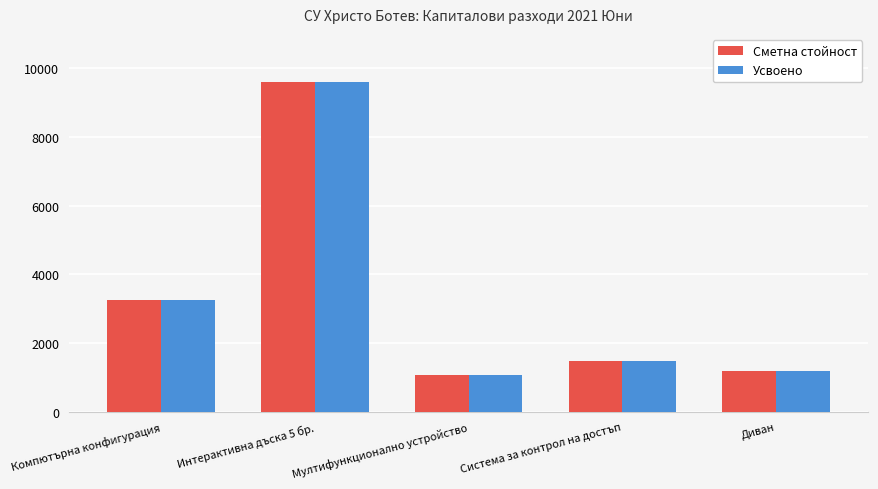

What is the approximate value of Сметна стойност at Компютърна конфигурация?

3260